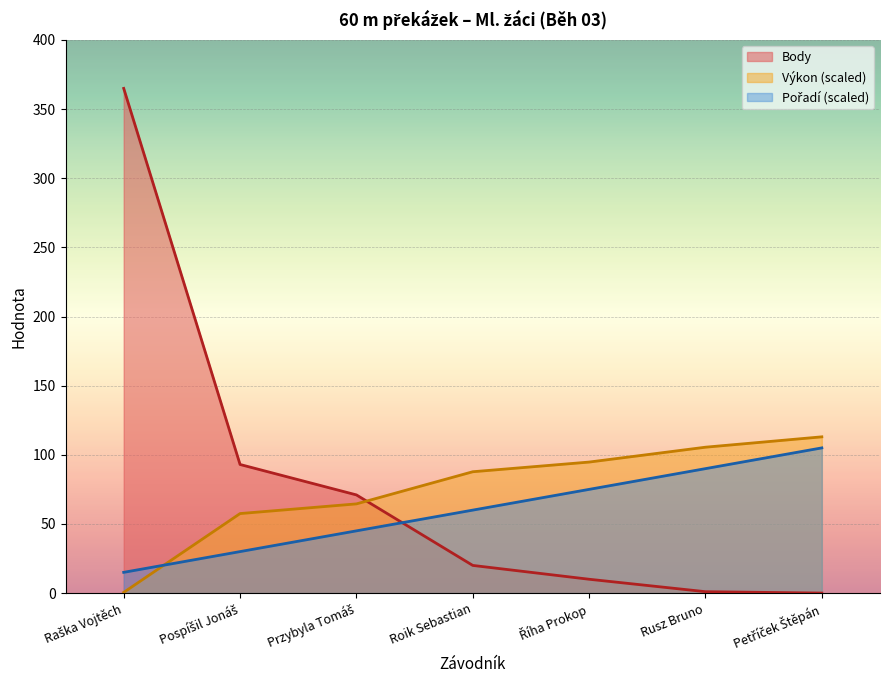

At which label does Body first exceed 20?

Raška Vojtěch